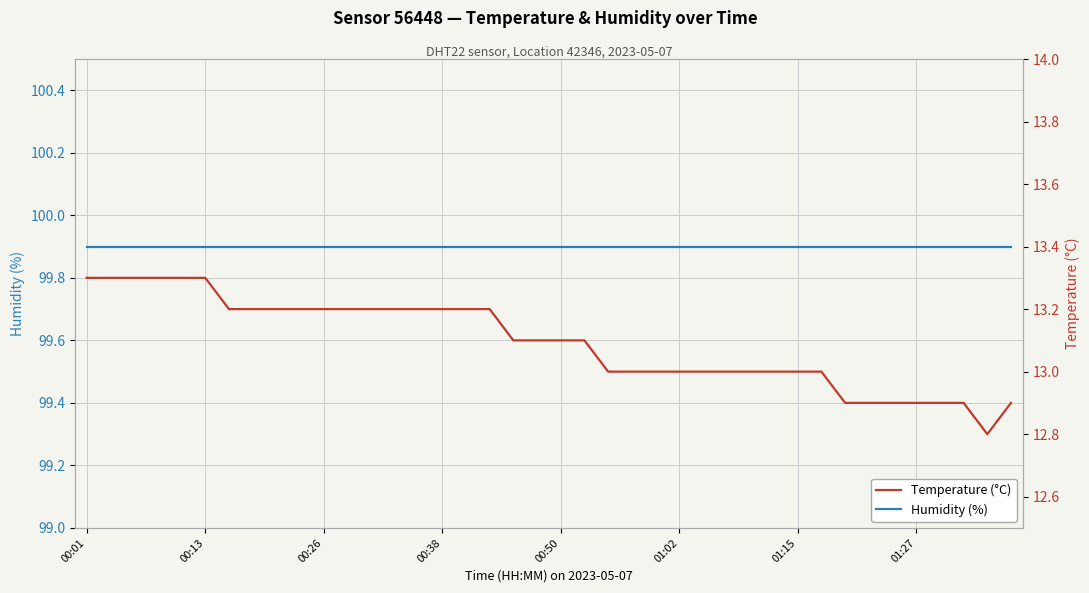

Reading right to left, transcribe all the data shown in this chart.

Humidity (%): 99.9	99.9	99.9	99.9	99.9	99.9	99.9	99.9	99.9	99.9	99.9	99.9	99.9	99.9	99.9	99.9	99.9	99.9	99.9	99.9	99.9	99.9	99.9	99.9	99.9	99.9	99.9	99.9	99.9	99.9	99.9	99.9	99.9	99.9	99.9	99.9	99.9	99.9	99.9	99.9
Temperature (°C): 12.9	12.8	12.9	12.9	12.9	12.9	12.9	12.9	13.0	13.0	13.0	13.0	13.0	13.0	13.0	13.0	13.0	13.0	13.1	13.1	13.1	13.1	13.2	13.2	13.2	13.2	13.2	13.2	13.2	13.2	13.2	13.2	13.2	13.2	13.3	13.3	13.3	13.3	13.3	13.3